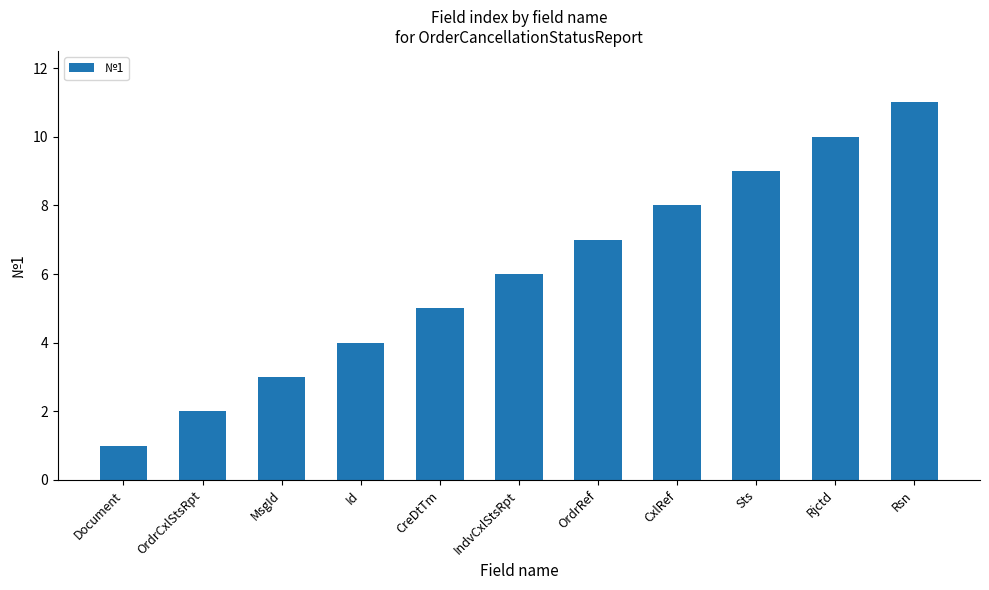

How many values are between 3 and 9?

7